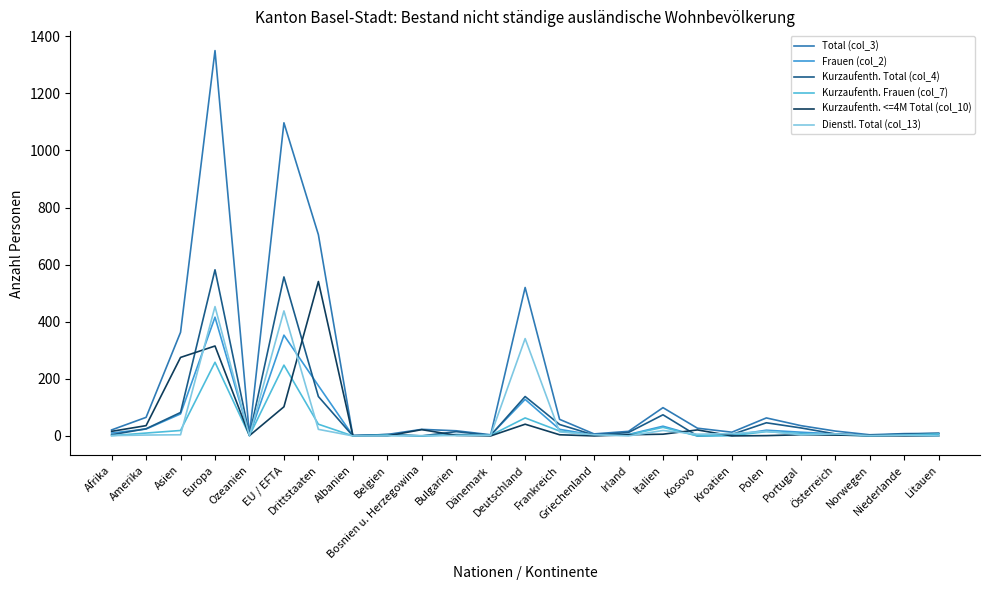

Which series has the largest total across all categories?

Total (col_3)